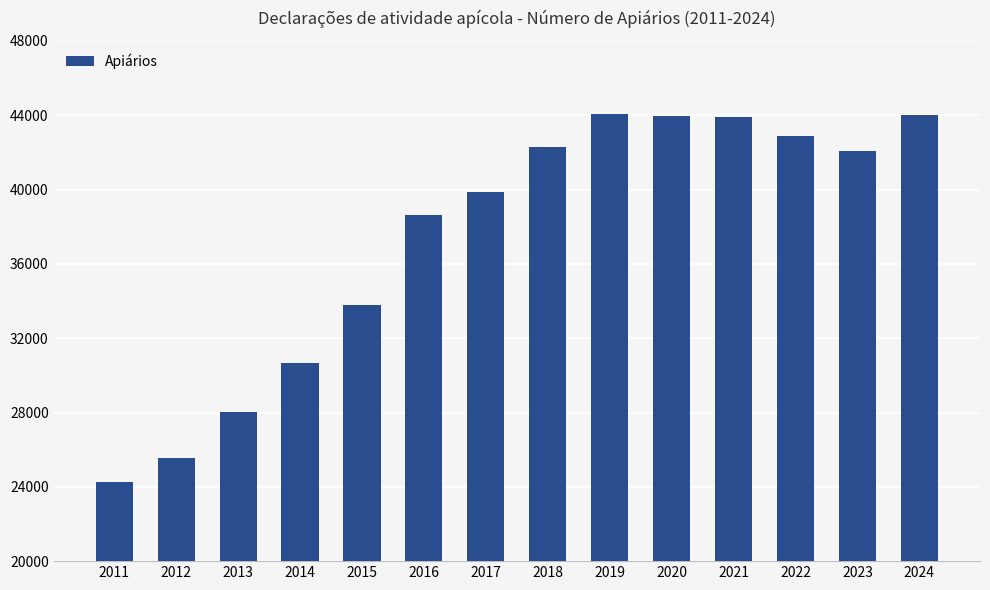

What is the change in value from 2016 to 2022?

+4212